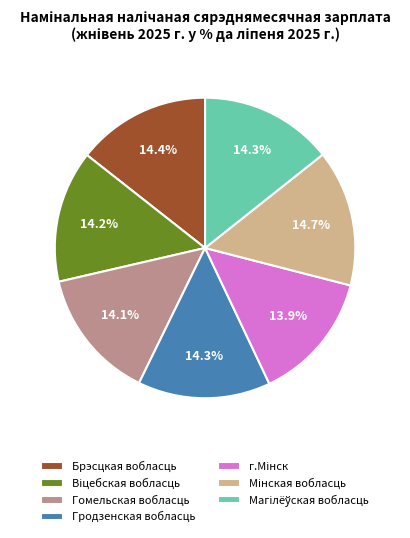

What percentage do Брэсцкая вобласць and Гомельская вобласць together represent?

28.5%